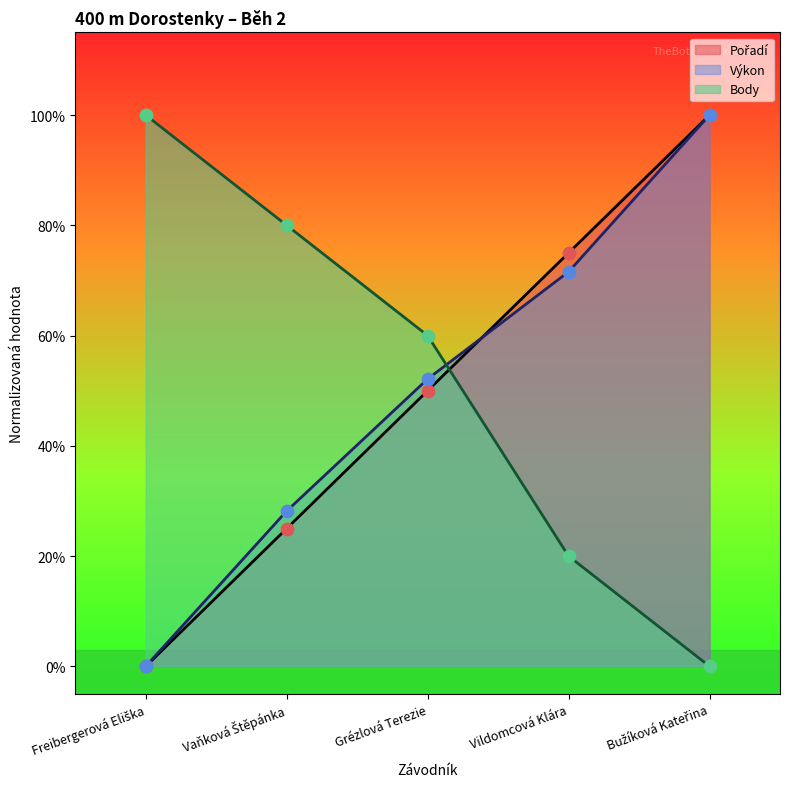

Which series has the largest Y range (max minus min)?

Pořadí